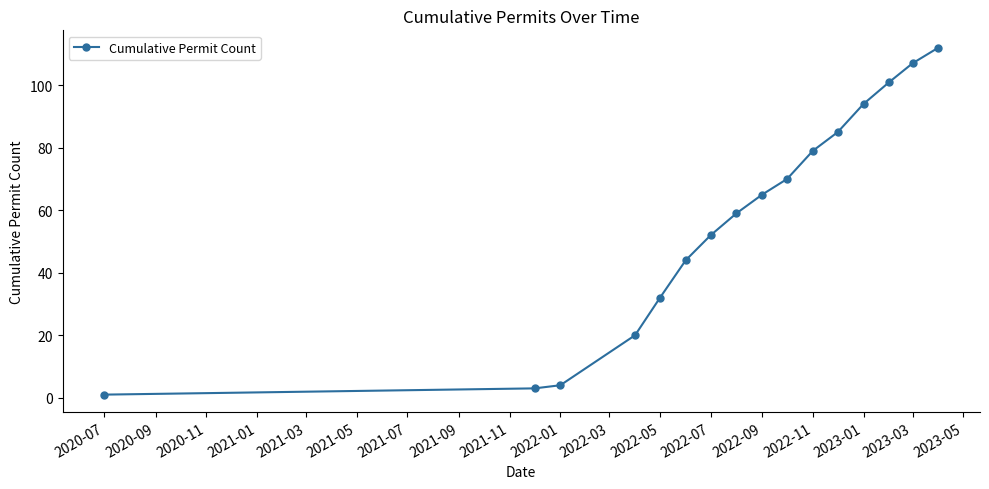

What is the average value?

58